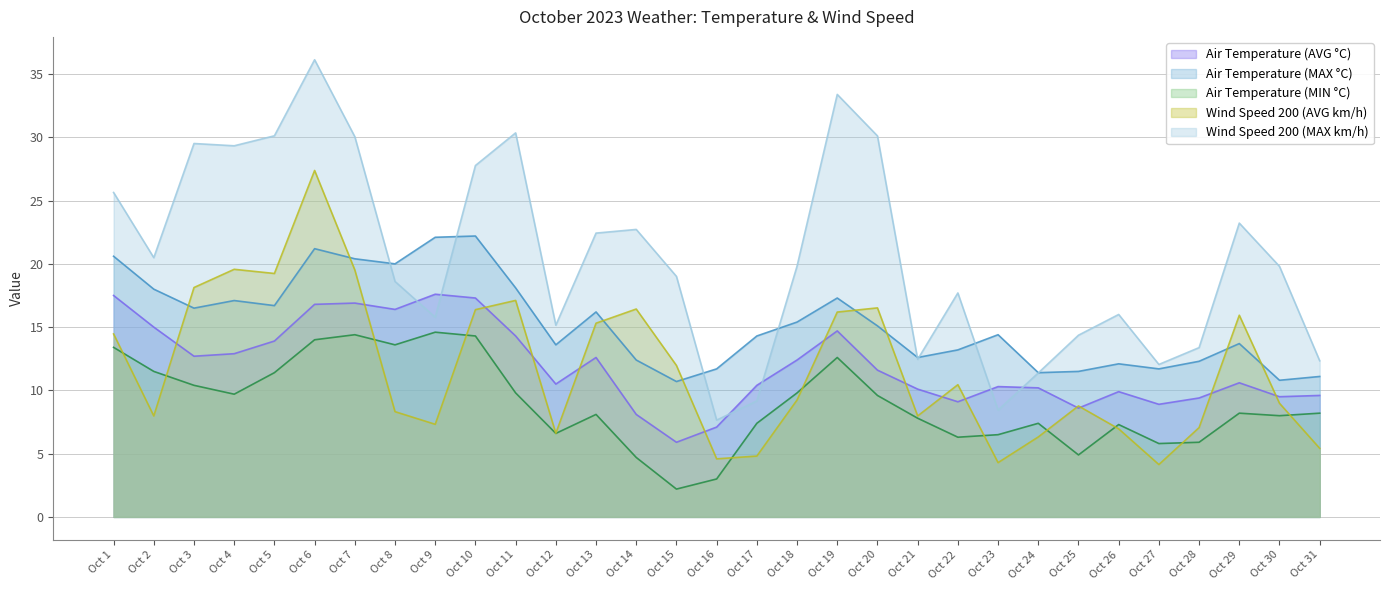

Between Oct 2 and Oct 20, which series saw the biggest shift?

Wind Speed 200 (MAX km/h)